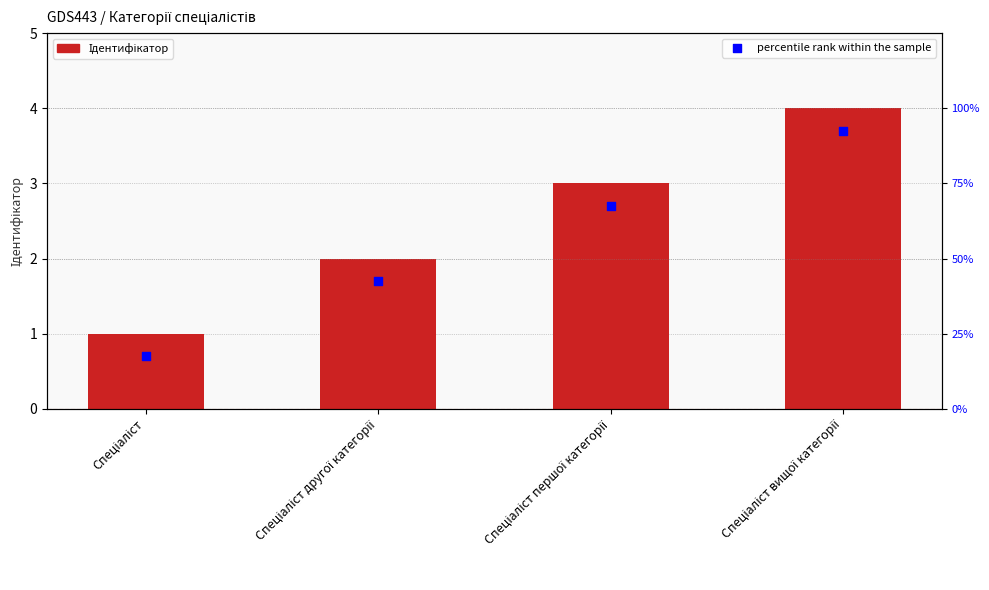

Which series contains the highest Y value?

Ідентифікатор